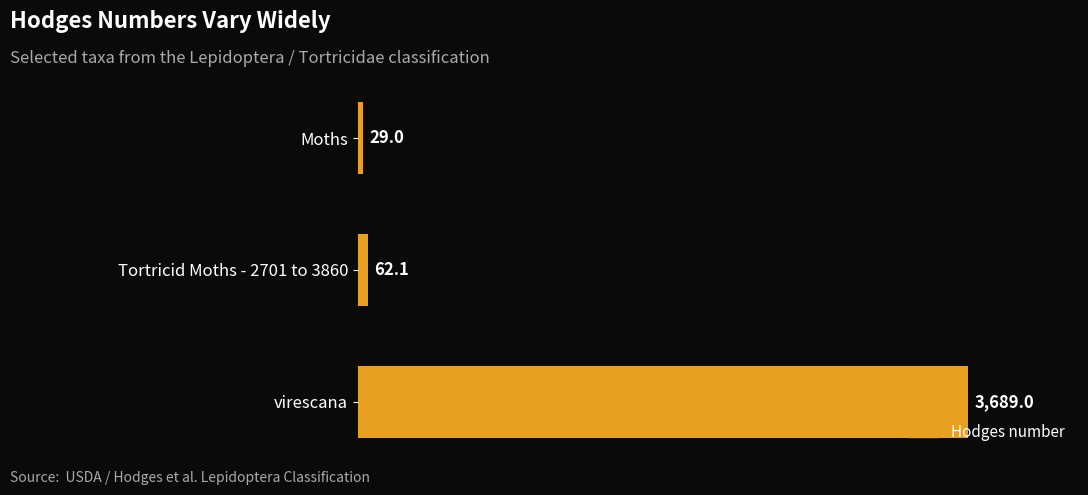

Count the number of categories in the chart.

3